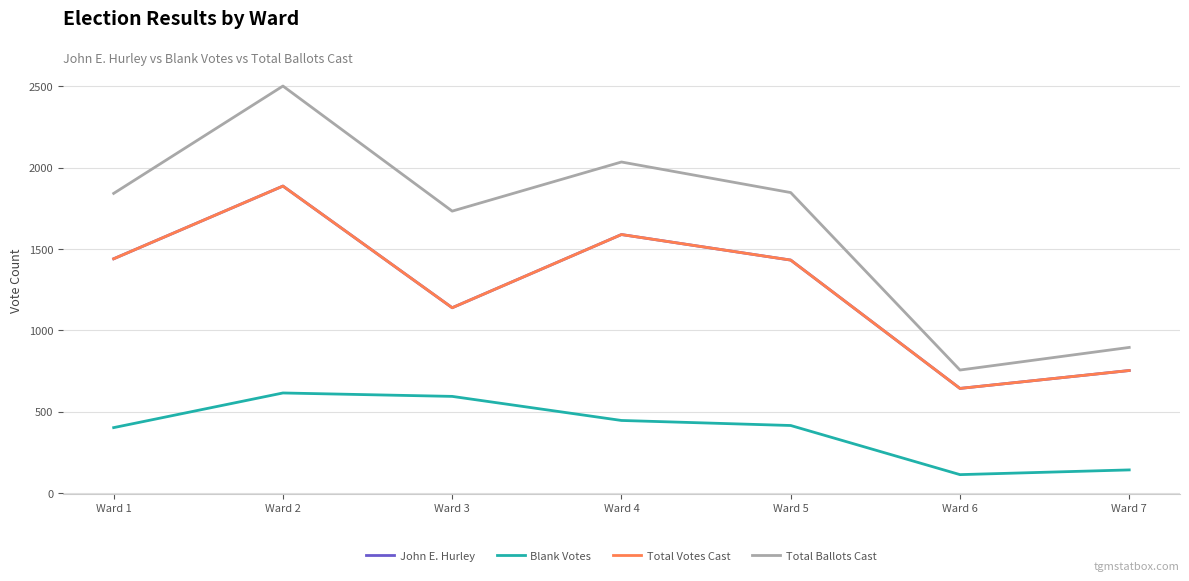

At how many categories does at least one series exceed 495?

7